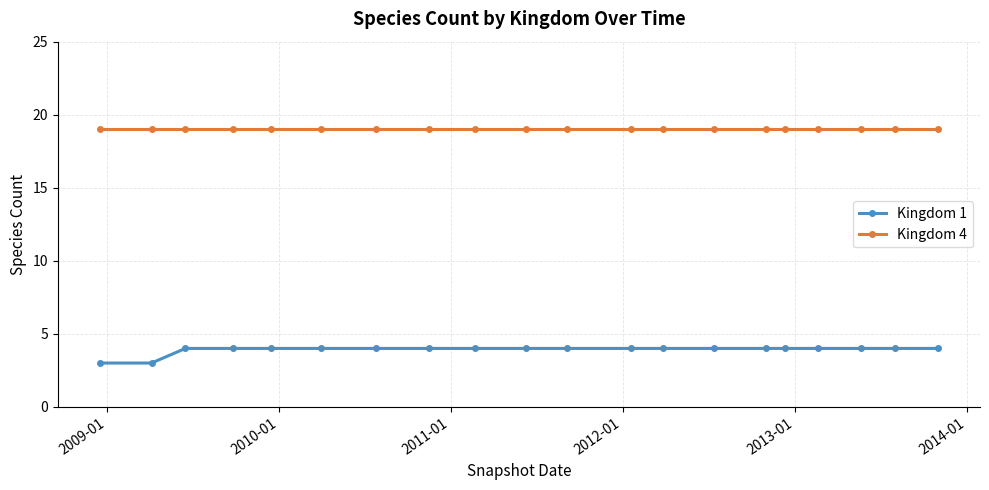

List the series in order of their peak value, lowest first.

Kingdom 1, Kingdom 4